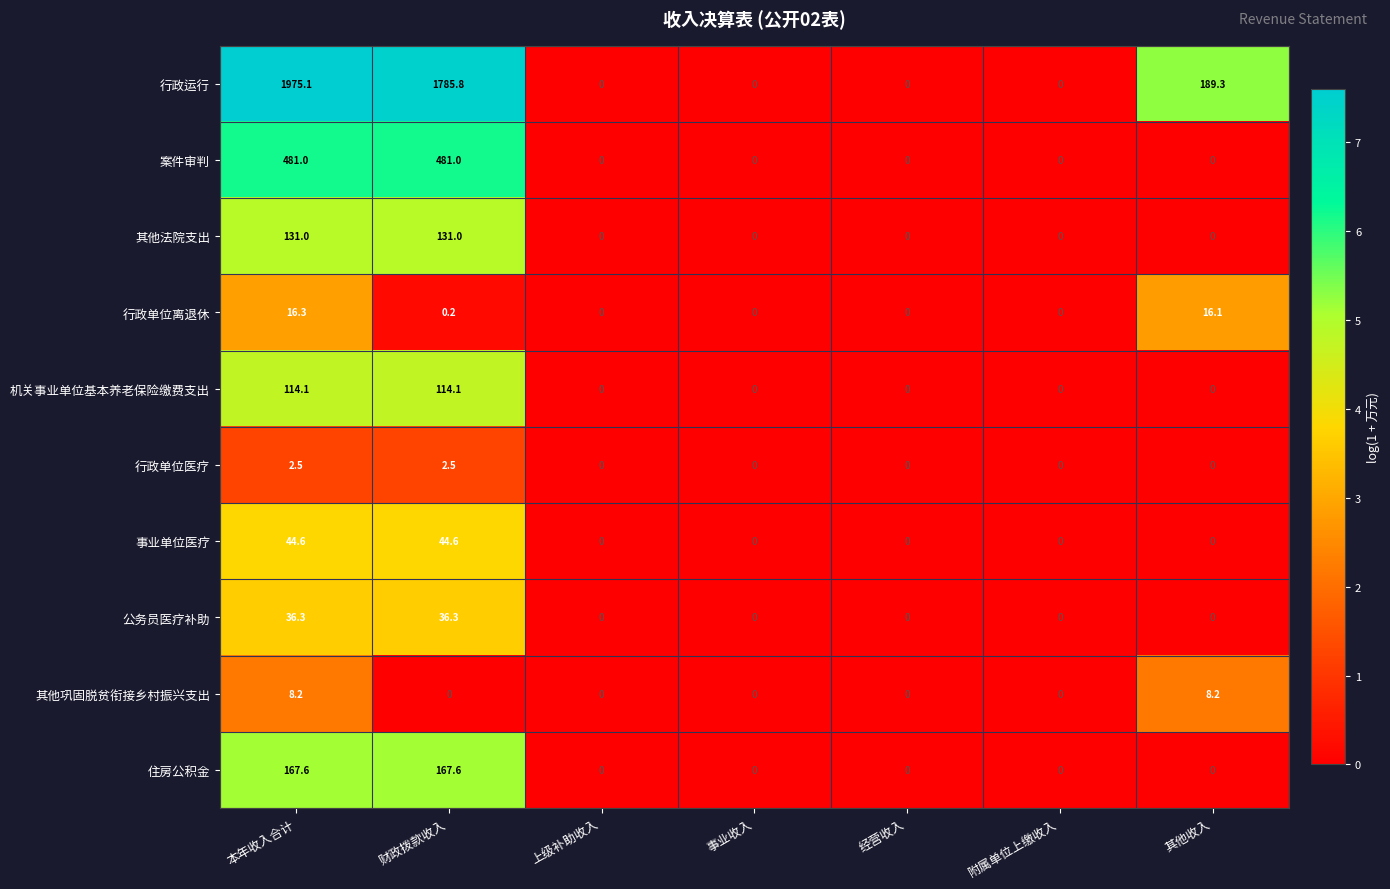

Which series has the largest total across all categories?

行政运行